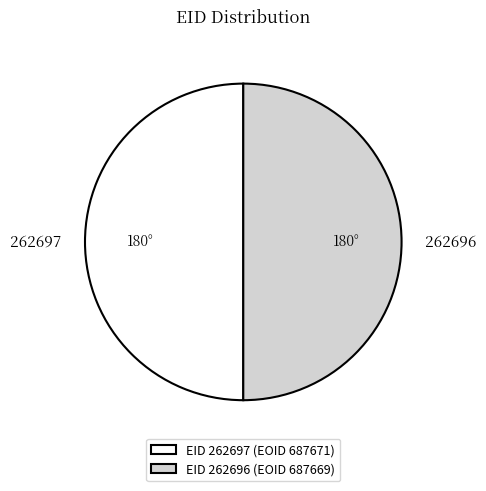

Combined, do EID 262696 (EOID 687669) and EID 262697 (EOID 687671) account for over 50%?

Yes